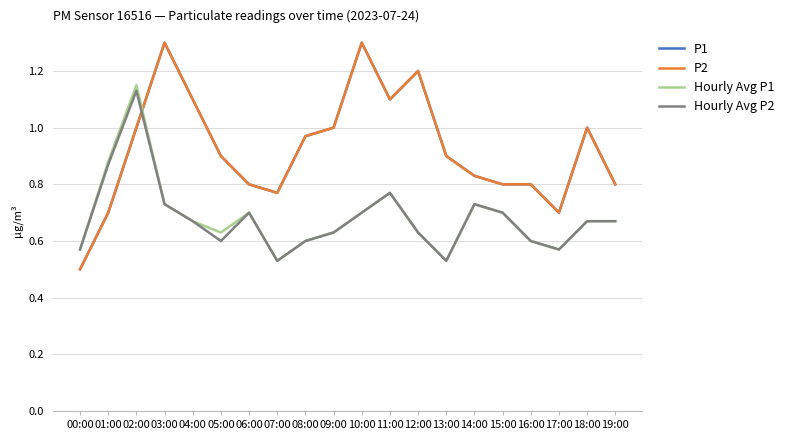

True or false: P1 has a value of 1.8 at 09:00.

False